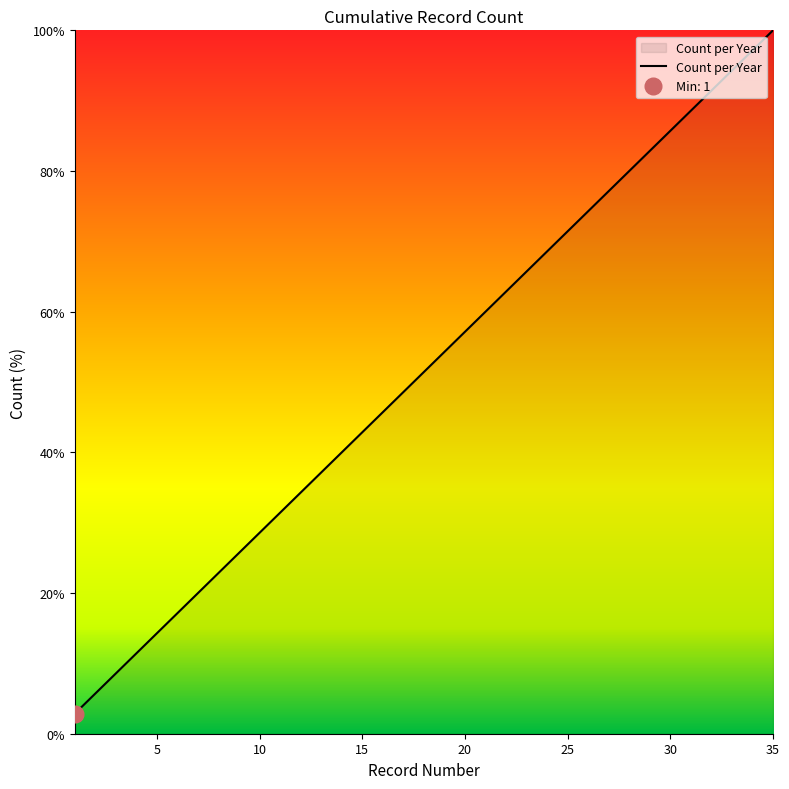

Reading left to right, extract all data points from this chart.

2.9	5.7	8.6	11.4	14.3	17.1	20.0	22.9	25.7	28.6	31.4	34.3	37.1	40.0	42.9	45.7	48.6	51.4	54.3	57.1	60.0	62.9	65.7	68.6	71.4	74.3	77.1	80.0	82.9	85.7	88.6	91.4	94.3	97.1	100.0